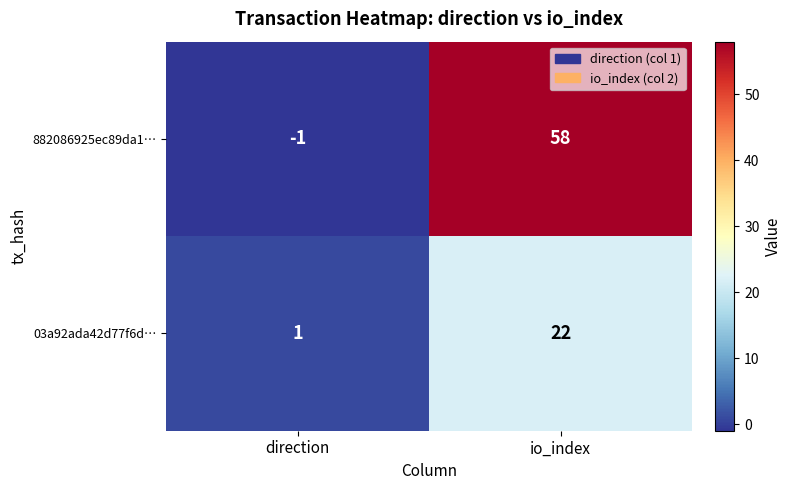

What is the difference between the 882086925ec89da1… values at direction and io_index?

59